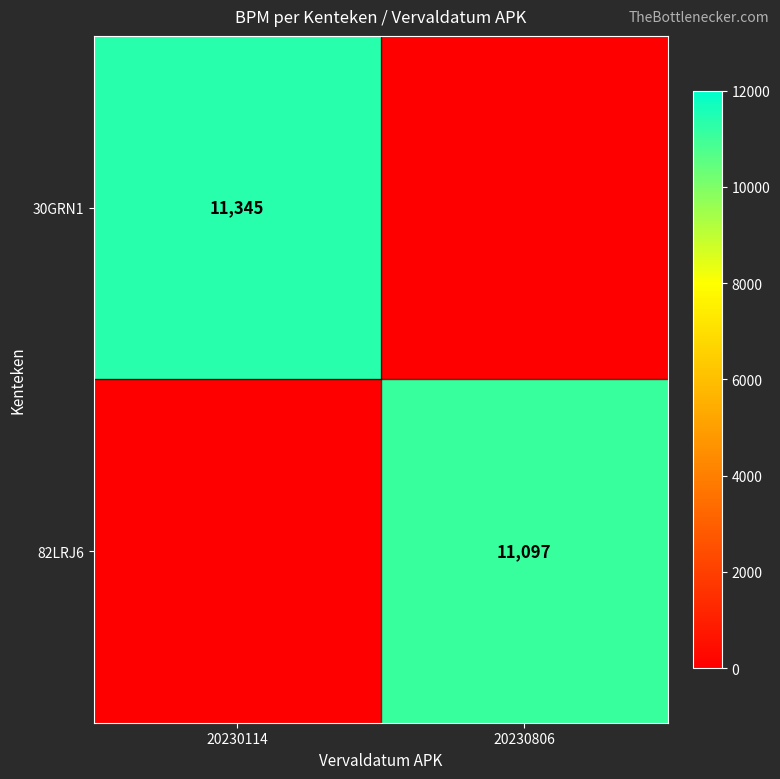

At which category is the sum across all series the highest?

20230114